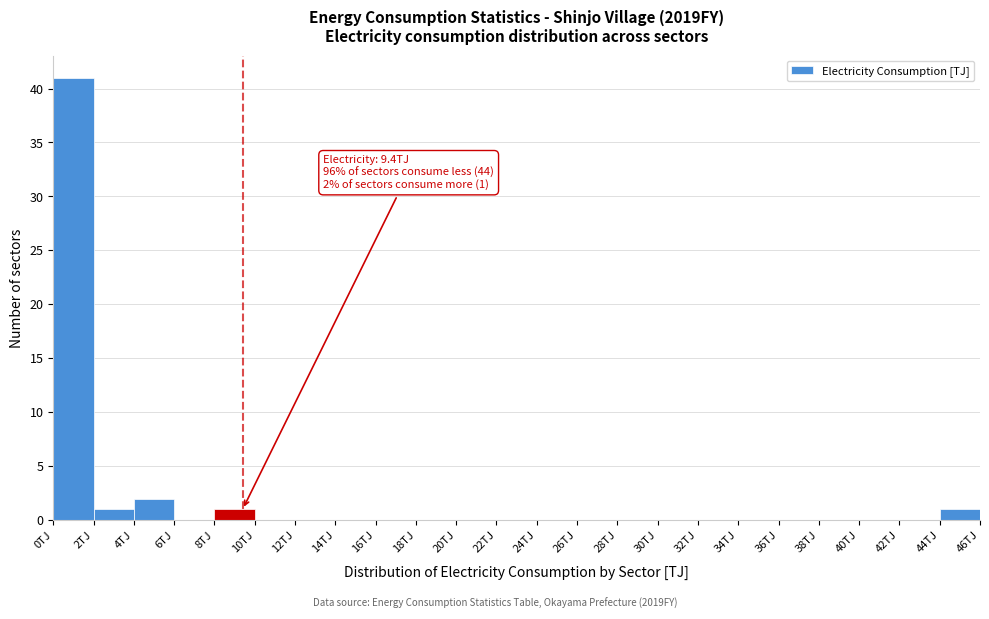

Over which range of the x-axis is the bar tallest?

0 to 2